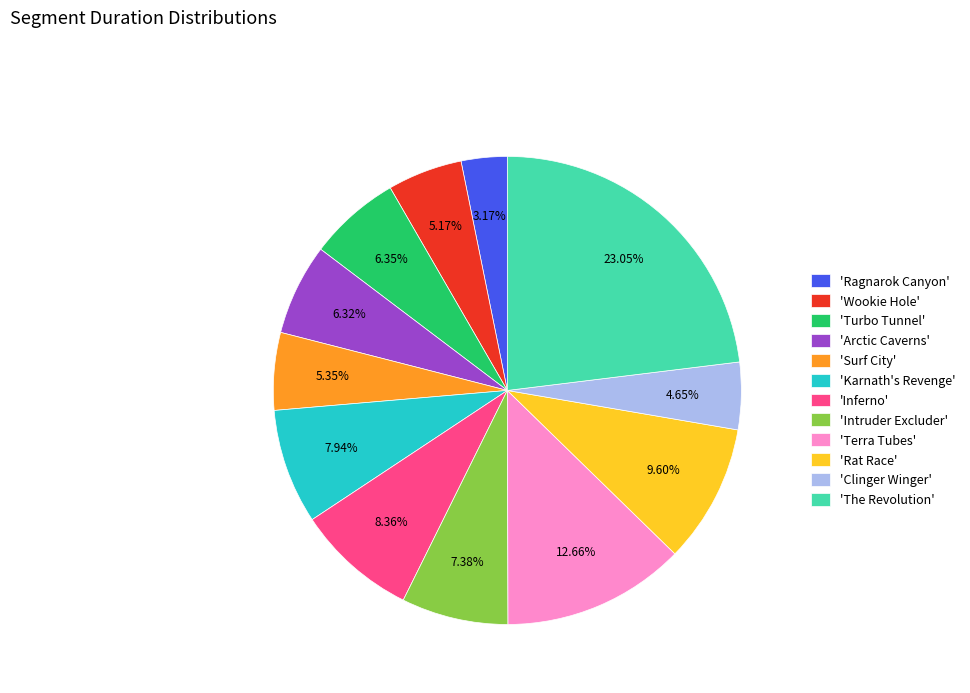

To the nearest percent, what is the average slice percentage?

8%